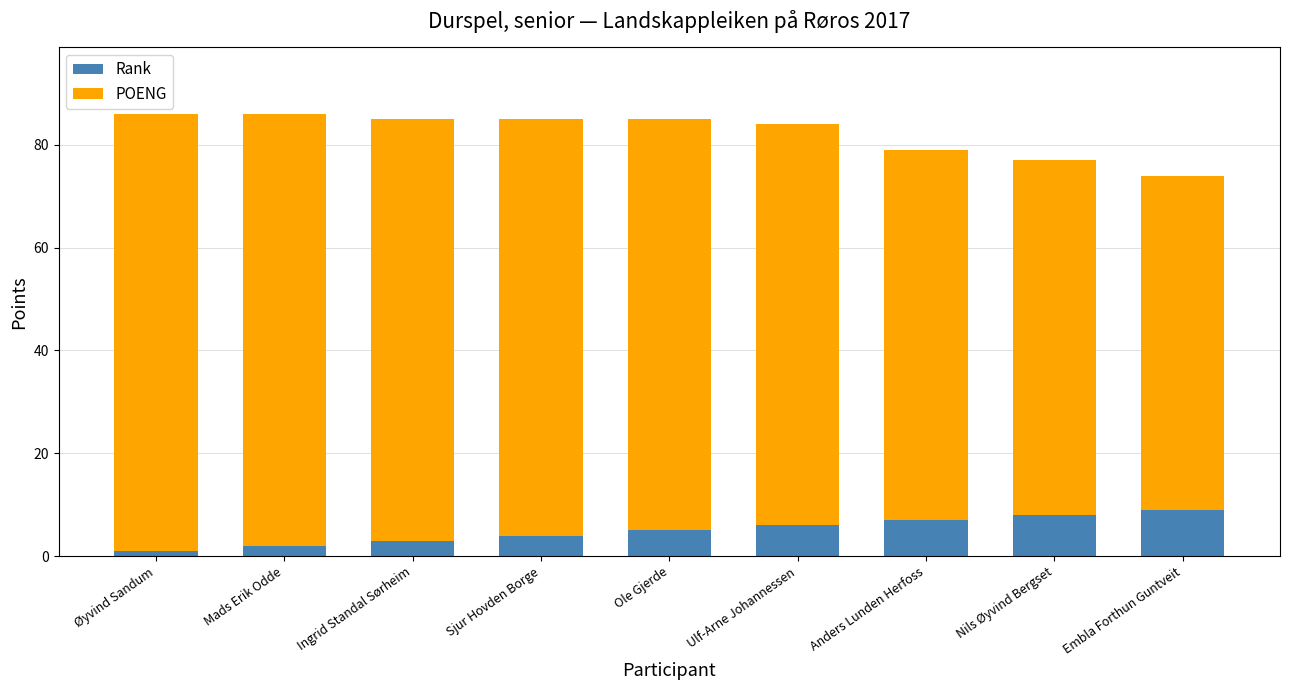

What is the difference between the Rank values at Ole Gjerde and Mads Erik Odde?

3